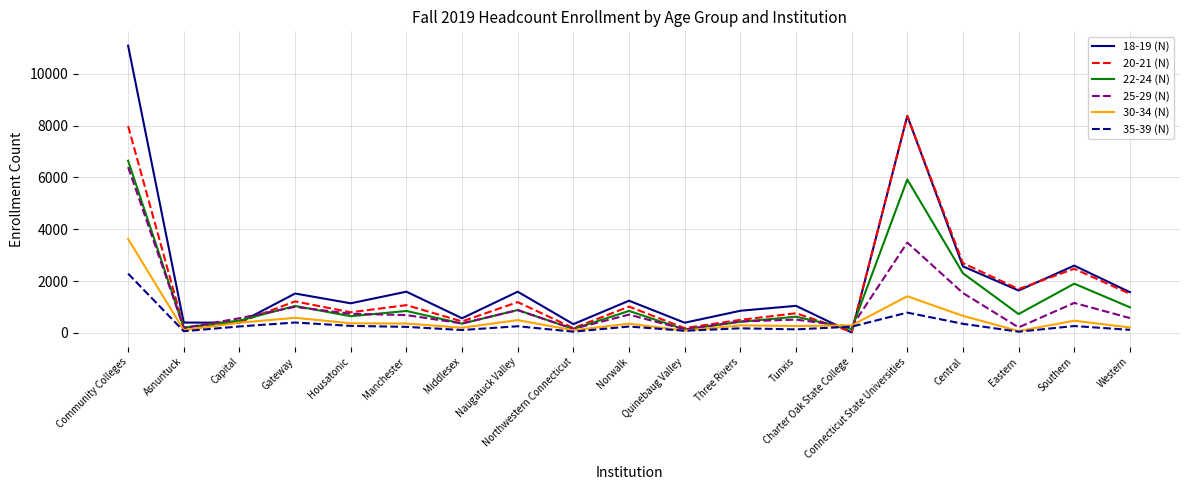

Is it true that 20-21 (N) equals 1820 at Norwalk?

False